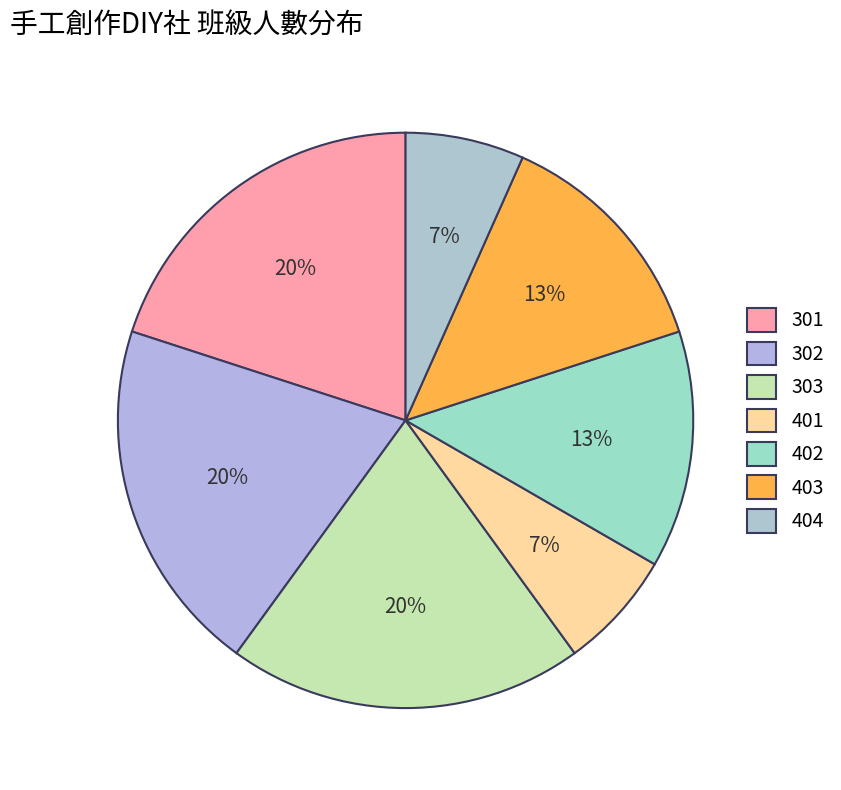

To the nearest percent, what is the difference between the largest and smallest slice percentages?

13%